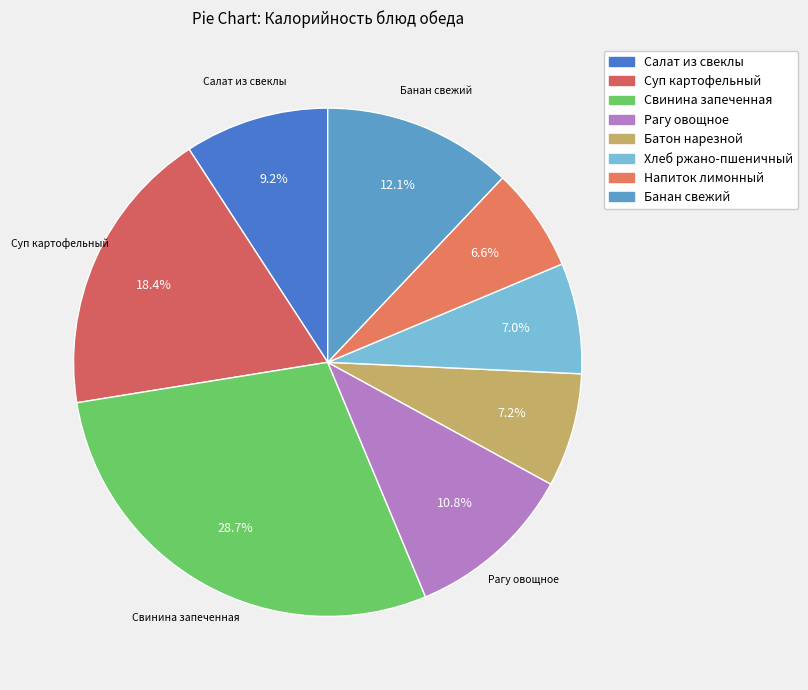

To the nearest percent, what portion does Хлеб ржано-пшеничный represent?

7%